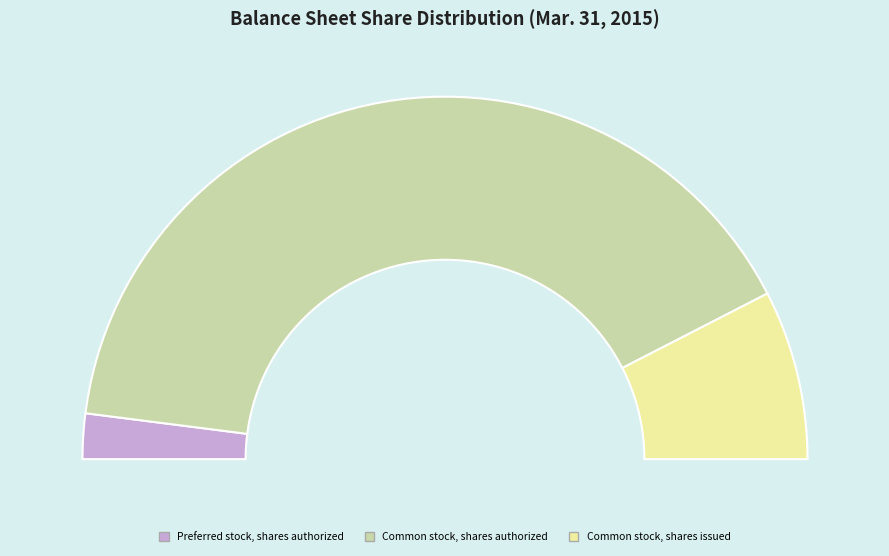

Which slice is the largest?

Common stock, shares authorized